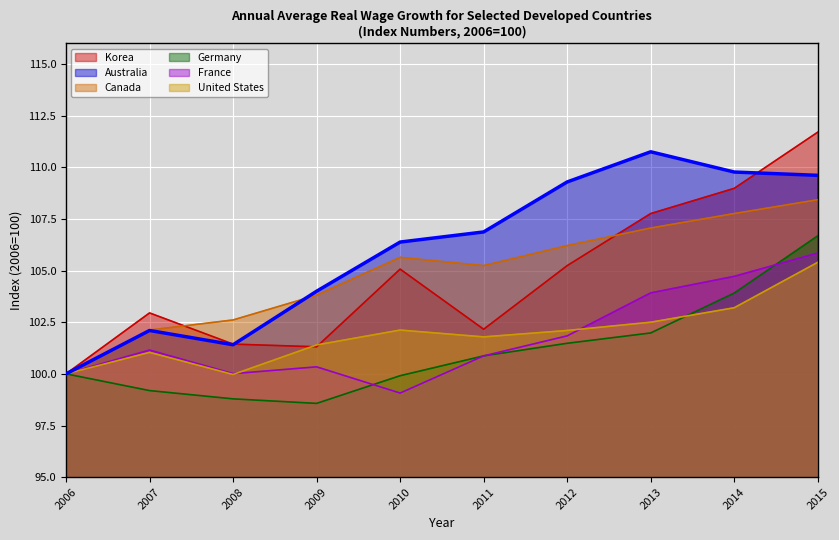

What are all the series names shown in the legend?

Korea, Australia, Canada, Germany, France, United States